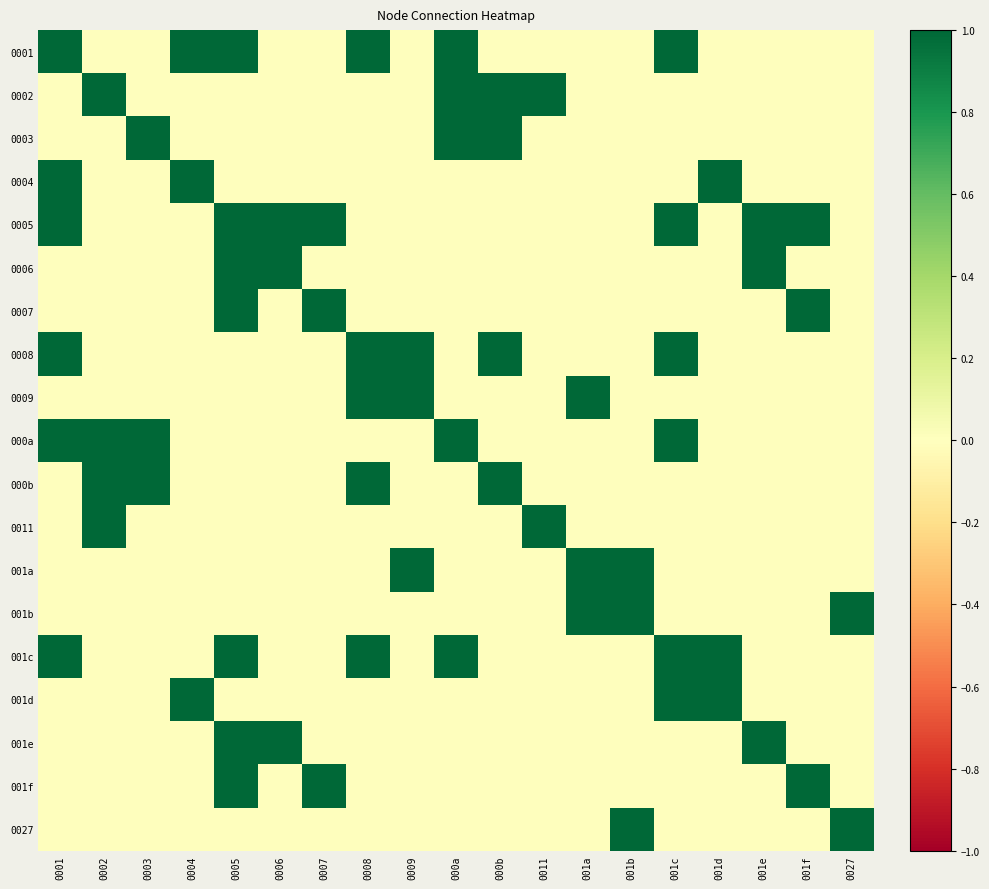

Reading left to right, extract all data points from this chart.

0001: 0001=1	0002=0	0003=0	0004=1	0005=1	0006=0	0007=0	0008=1	0009=0	000a=1	000b=0	0011=0	001a=0	001b=0	001c=1	001d=0	001e=0	001f=0	0027=0
0002: 0001=0	0002=1	0003=0	0004=0	0005=0	0006=0	0007=0	0008=0	0009=0	000a=1	000b=1	0011=1	001a=0	001b=0	001c=0	001d=0	001e=0	001f=0	0027=0
0003: 0001=0	0002=0	0003=1	0004=0	0005=0	0006=0	0007=0	0008=0	0009=0	000a=1	000b=1	0011=0	001a=0	001b=0	001c=0	001d=0	001e=0	001f=0	0027=0
0004: 0001=1	0002=0	0003=0	0004=1	0005=0	0006=0	0007=0	0008=0	0009=0	000a=0	000b=0	0011=0	001a=0	001b=0	001c=0	001d=1	001e=0	001f=0	0027=0
0005: 0001=1	0002=0	0003=0	0004=0	0005=1	0006=1	0007=1	0008=0	0009=0	000a=0	000b=0	0011=0	001a=0	001b=0	001c=1	001d=0	001e=1	001f=1	0027=0
0006: 0001=0	0002=0	0003=0	0004=0	0005=1	0006=1	0007=0	0008=0	0009=0	000a=0	000b=0	0011=0	001a=0	001b=0	001c=0	001d=0	001e=1	001f=0	0027=0
0007: 0001=0	0002=0	0003=0	0004=0	0005=1	0006=0	0007=1	0008=0	0009=0	000a=0	000b=0	0011=0	001a=0	001b=0	001c=0	001d=0	001e=0	001f=1	0027=0
0008: 0001=1	0002=0	0003=0	0004=0	0005=0	0006=0	0007=0	0008=1	0009=1	000a=0	000b=1	0011=0	001a=0	001b=0	001c=1	001d=0	001e=0	001f=0	0027=0
0009: 0001=0	0002=0	0003=0	0004=0	0005=0	0006=0	0007=0	0008=1	0009=1	000a=0	000b=0	0011=0	001a=1	001b=0	001c=0	001d=0	001e=0	001f=0	0027=0
000a: 0001=1	0002=1	0003=1	0004=0	0005=0	0006=0	0007=0	0008=0	0009=0	000a=1	000b=0	0011=0	001a=0	001b=0	001c=1	001d=0	001e=0	001f=0	0027=0
000b: 0001=0	0002=1	0003=1	0004=0	0005=0	0006=0	0007=0	0008=1	0009=0	000a=0	000b=1	0011=0	001a=0	001b=0	001c=0	001d=0	001e=0	001f=0	0027=0
0011: 0001=0	0002=1	0003=0	0004=0	0005=0	0006=0	0007=0	0008=0	0009=0	000a=0	000b=0	0011=1	001a=0	001b=0	001c=0	001d=0	001e=0	001f=0	0027=0
001a: 0001=0	0002=0	0003=0	0004=0	0005=0	0006=0	0007=0	0008=0	0009=1	000a=0	000b=0	0011=0	001a=1	001b=1	001c=0	001d=0	001e=0	001f=0	0027=0
001b: 0001=0	0002=0	0003=0	0004=0	0005=0	0006=0	0007=0	0008=0	0009=0	000a=0	000b=0	0011=0	001a=1	001b=1	001c=0	001d=0	001e=0	001f=0	0027=1
001c: 0001=1	0002=0	0003=0	0004=0	0005=1	0006=0	0007=0	0008=1	0009=0	000a=1	000b=0	0011=0	001a=0	001b=0	001c=1	001d=1	001e=0	001f=0	0027=0
001d: 0001=0	0002=0	0003=0	0004=1	0005=0	0006=0	0007=0	0008=0	0009=0	000a=0	000b=0	0011=0	001a=0	001b=0	001c=1	001d=1	001e=0	001f=0	0027=0
001e: 0001=0	0002=0	0003=0	0004=0	0005=1	0006=1	0007=0	0008=0	0009=0	000a=0	000b=0	0011=0	001a=0	001b=0	001c=0	001d=0	001e=1	001f=0	0027=0
001f: 0001=0	0002=0	0003=0	0004=0	0005=1	0006=0	0007=1	0008=0	0009=0	000a=0	000b=0	0011=0	001a=0	001b=0	001c=0	001d=0	001e=0	001f=1	0027=0
0027: 0001=0	0002=0	0003=0	0004=0	0005=0	0006=0	0007=0	0008=0	0009=0	000a=0	000b=0	0011=0	001a=0	001b=1	001c=0	001d=0	001e=0	001f=0	0027=1